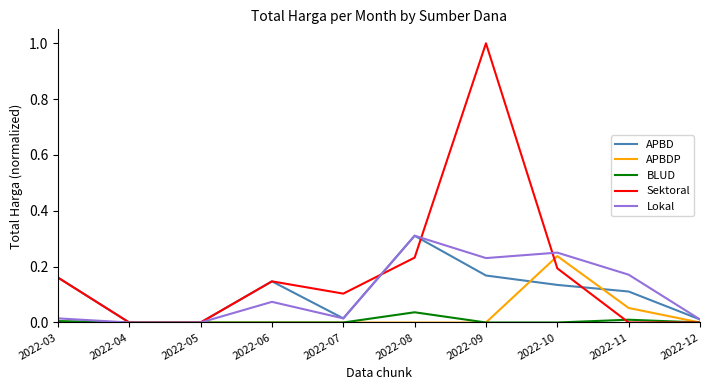

The Lokal series shows 0.0 at 2022-12. True or false?

True